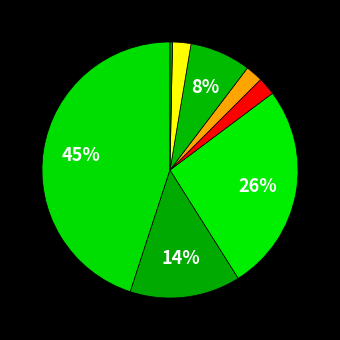

Rank the categories by value from lowest to highest.

Africa/Middle East, Eastern Europe, Middle East, Latin America, Pacific Region, Asiatic Region, Northern America, Western Europe